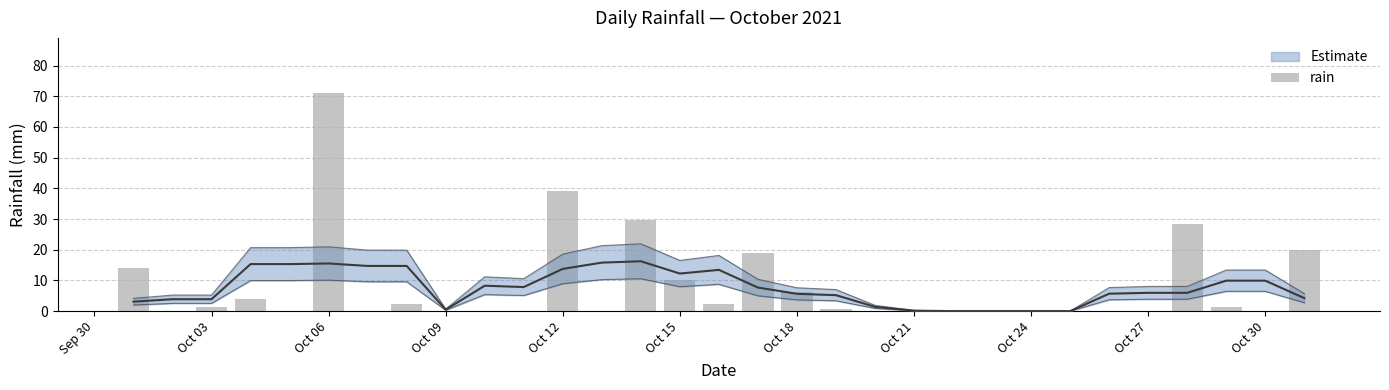

Reading right to left, extract all data points from this chart.

19.8	0.0	1.4	28.4	0.0	0.0	0.0	0.0	0.0	0.0	0.0	0.0	0.8	6.2	19.0	2.2	10.2	29.6	0.2	39.0	0.0	0.0	0.0	2.4	0.0	71.2	0.0	4.0	1.4	0.0	14.0